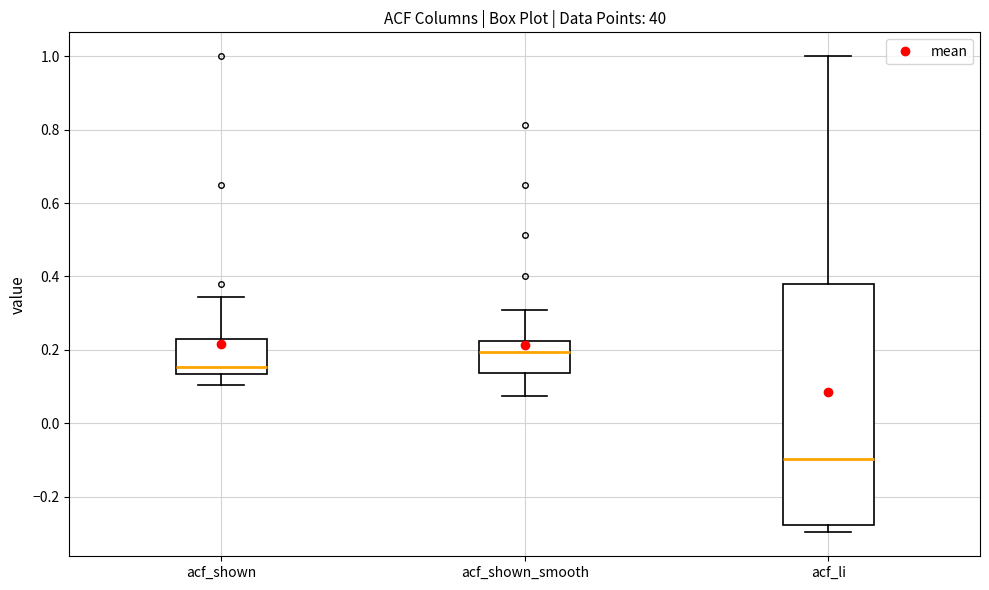

Which box has the highest median line?

acf_shown_smooth